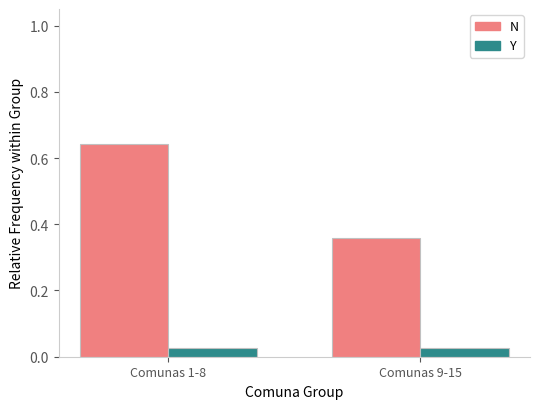

List the series in order of their peak value, highest first.

N, Y